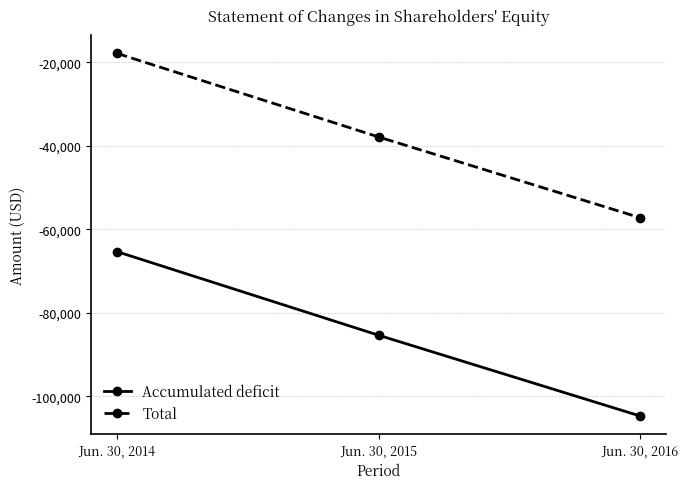

At which category is the sum across all series the highest?

Jun. 30, 2014